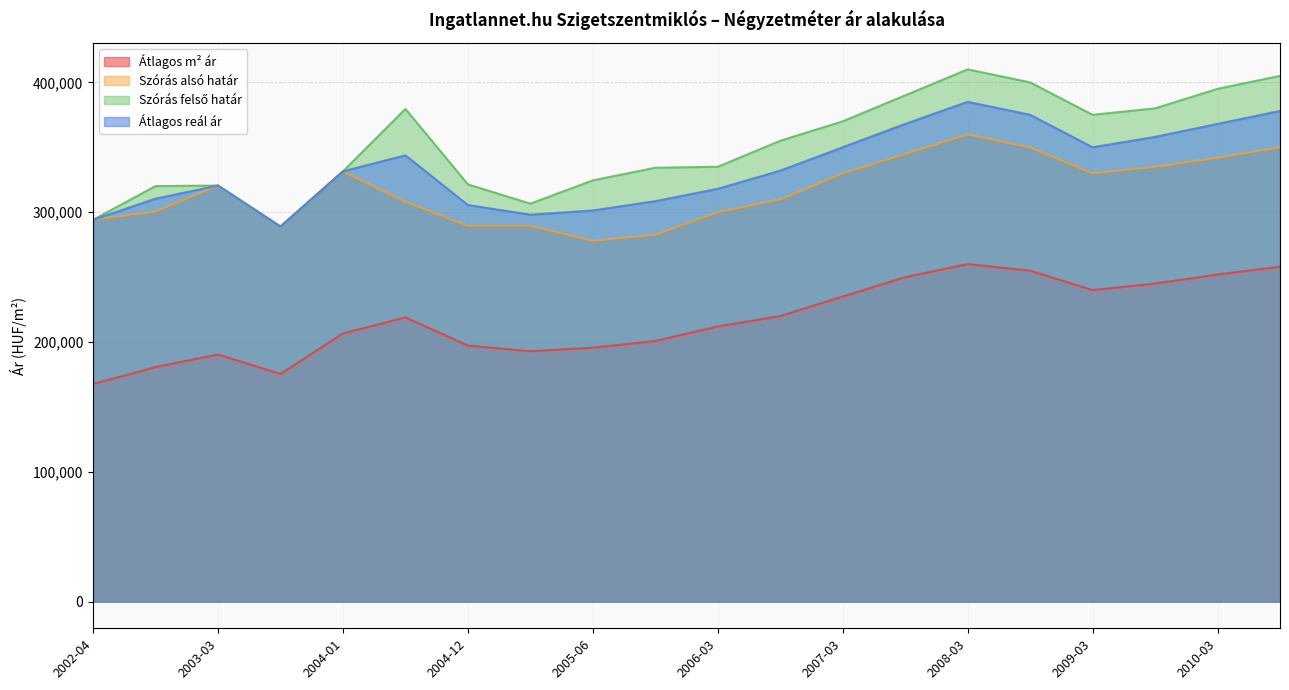

What is the total value across all series at 2007-09?

1353000